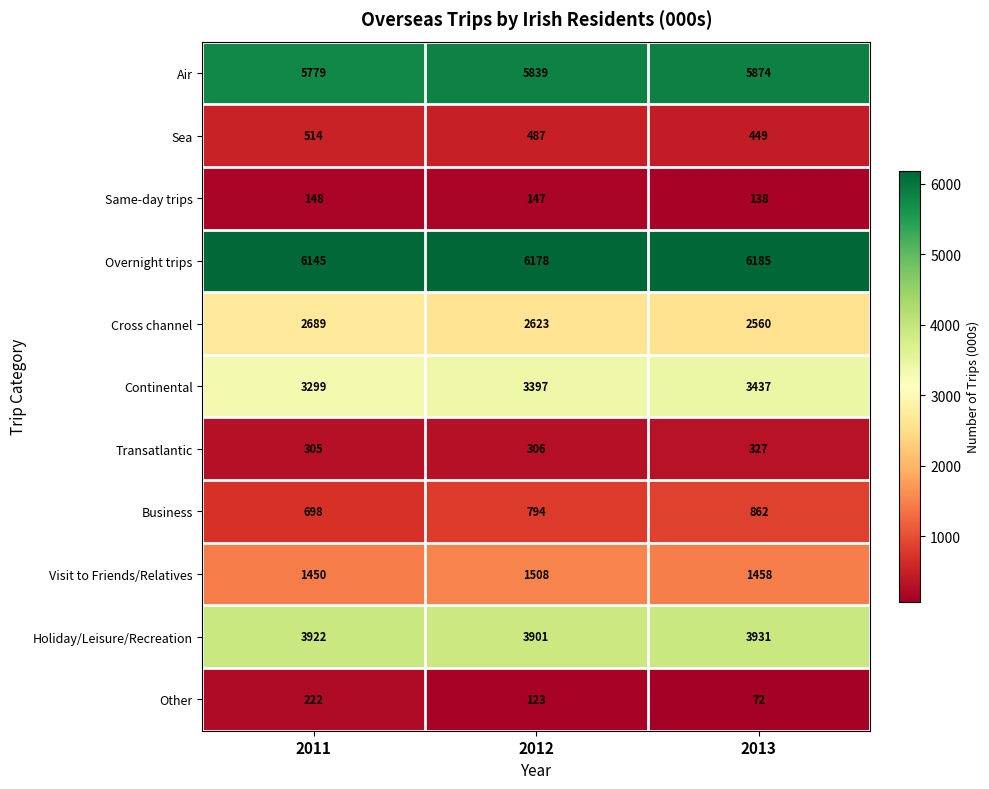

What is the spread (max minus min) of values at 2012?

6055